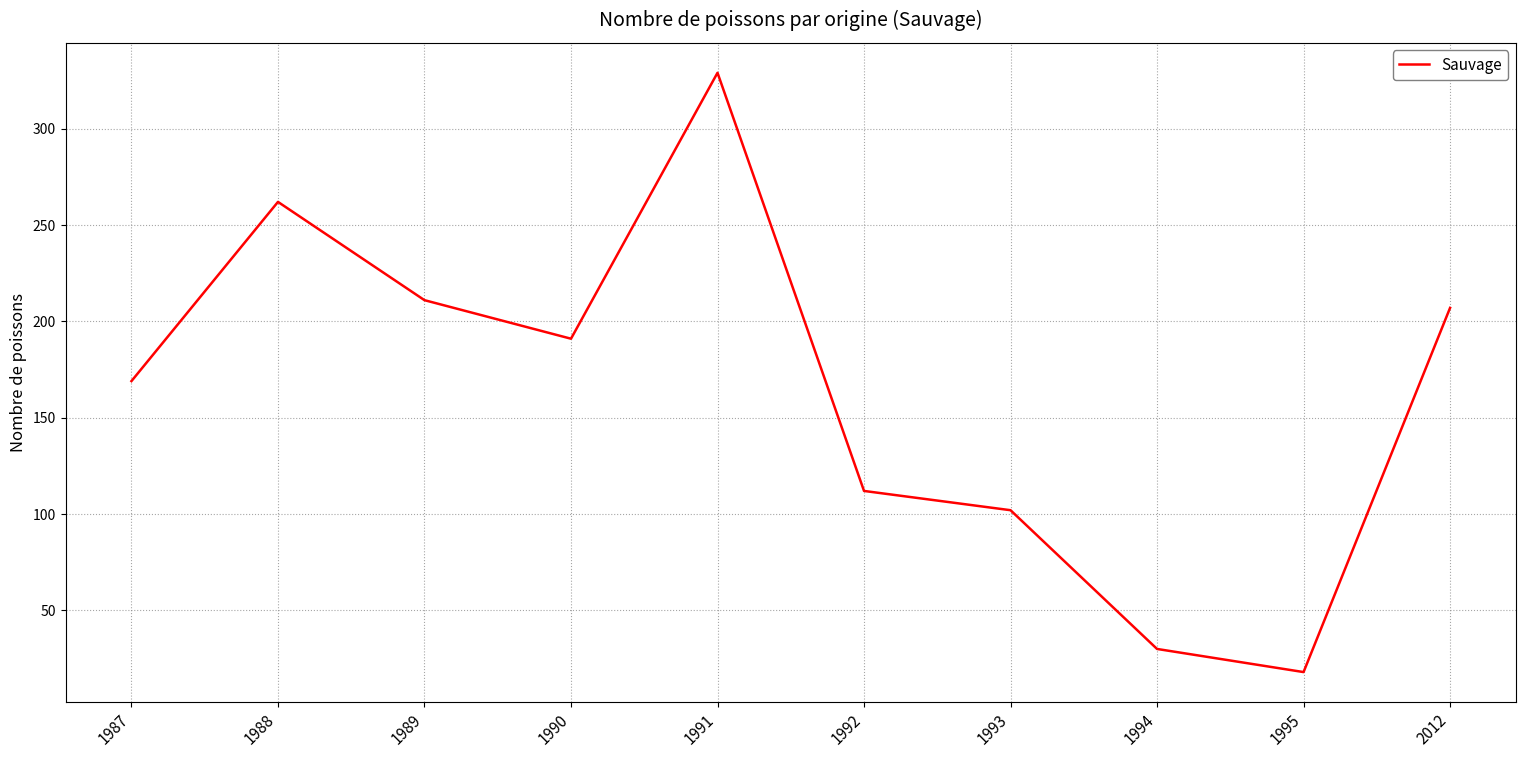

Read the value at 1988.

262